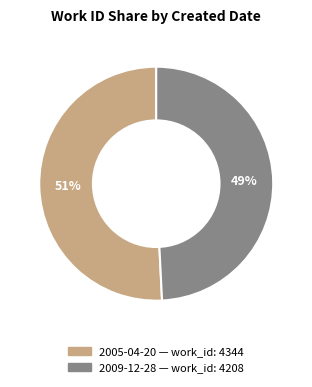

True or false: 2009-12-28 accounts for 41% of the total.

False